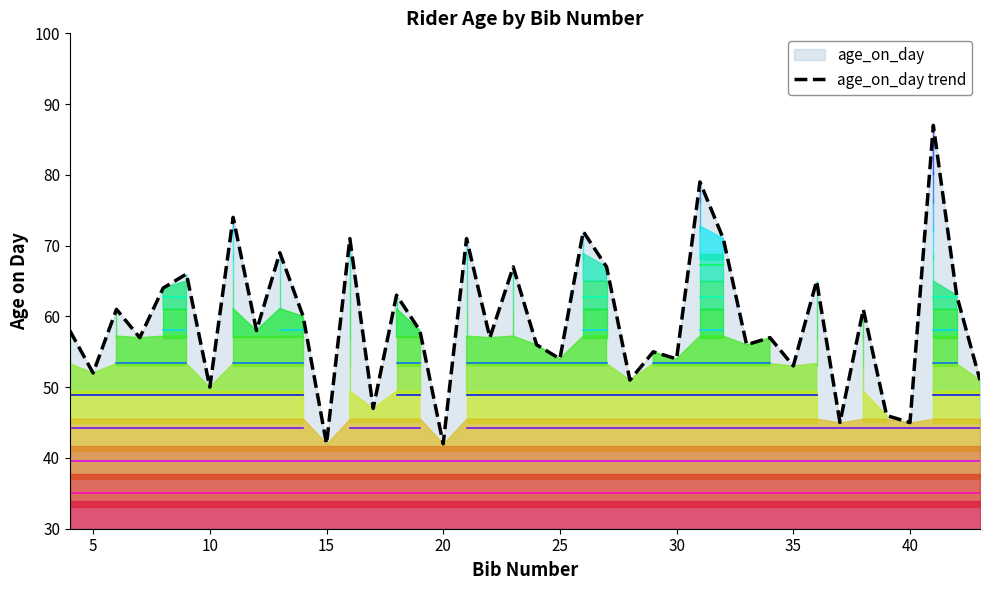

Where is the first local minimum?

5